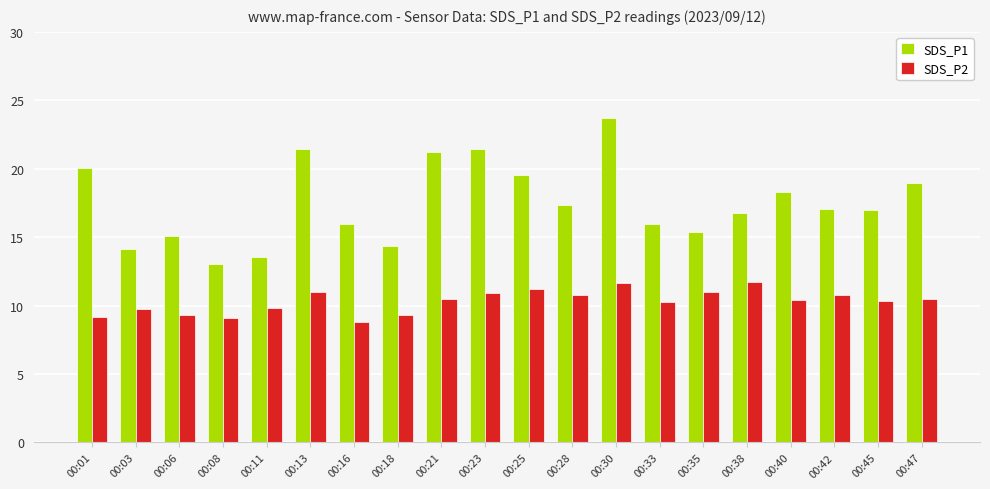

Rank the series at 00:16 from highest to lowest value.

SDS_P1, SDS_P2